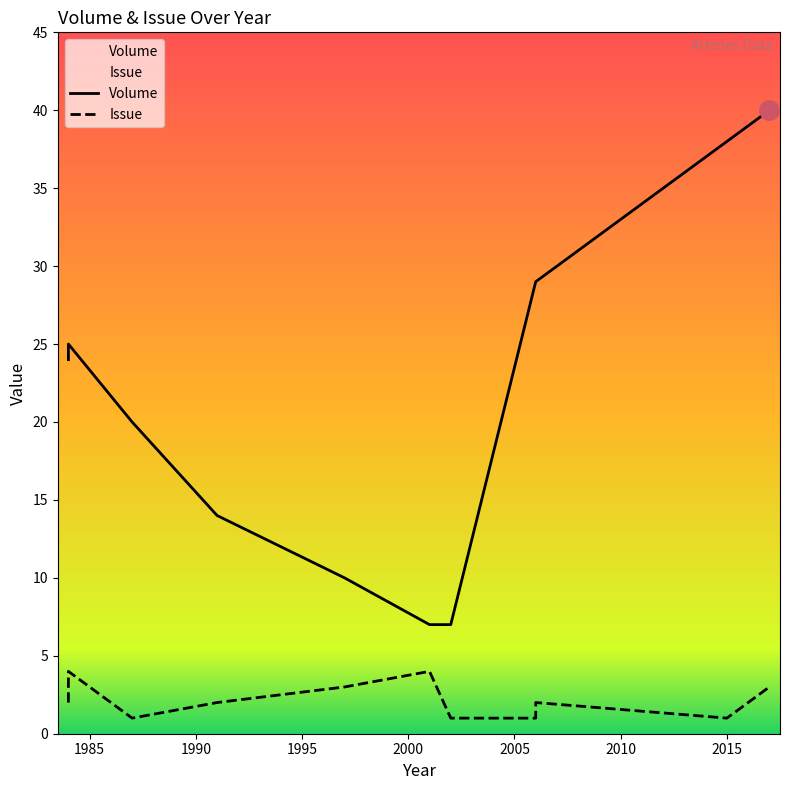

What are all the series names shown in the legend?

Volume, Issue